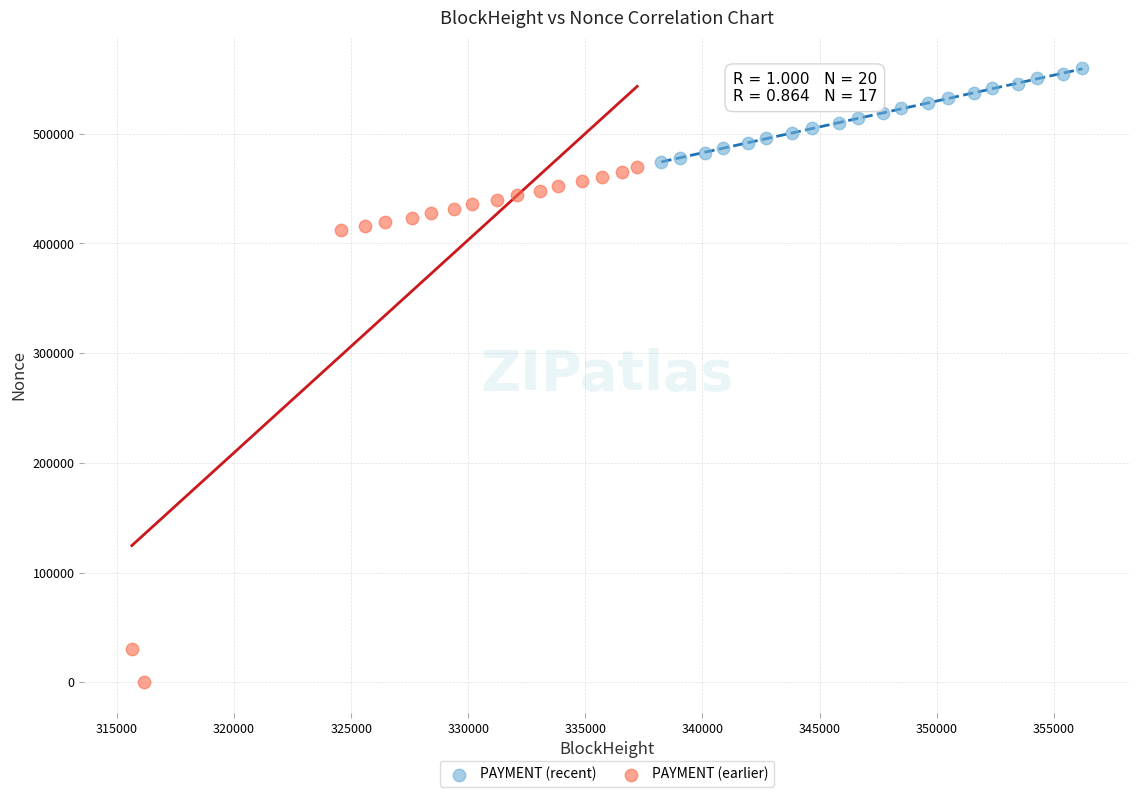

Which series reaches the maximum Y coordinate?

PAYMENT (recent)